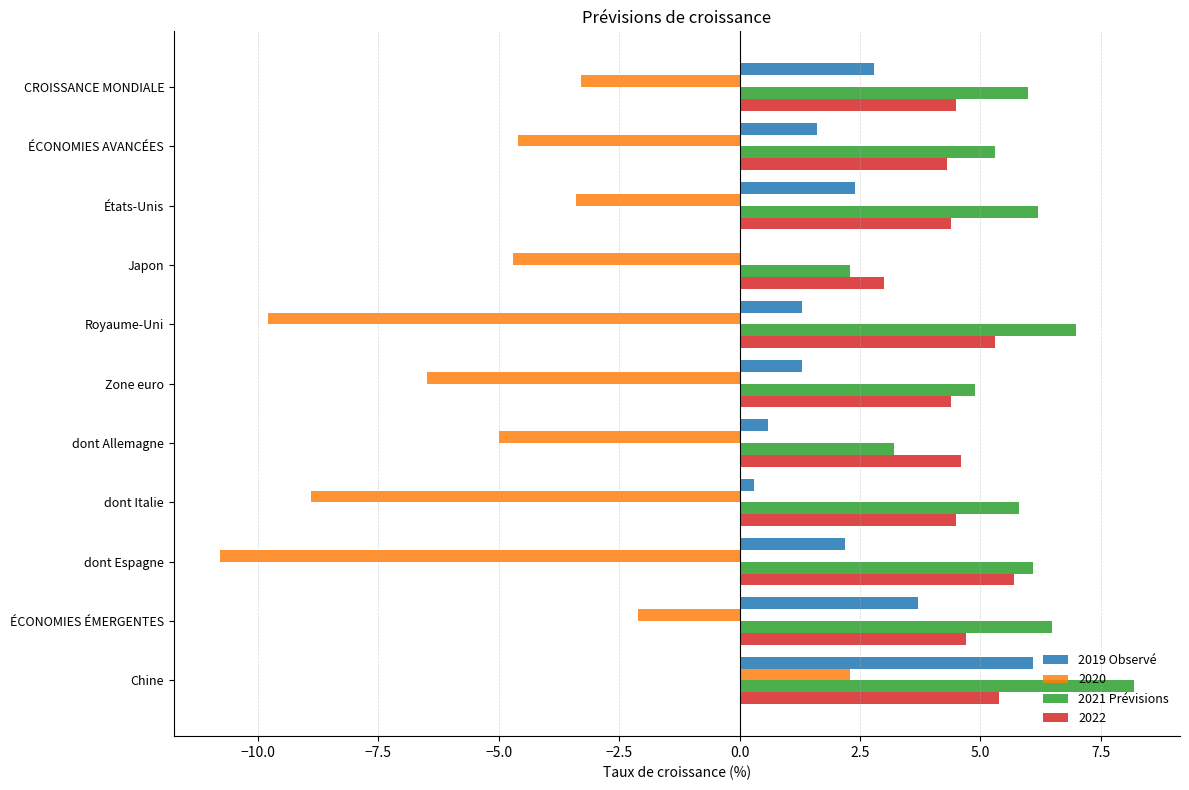

The value of 2020 at ÉCONOMIES ÉMERGENTES is -1.3. True or false?

False